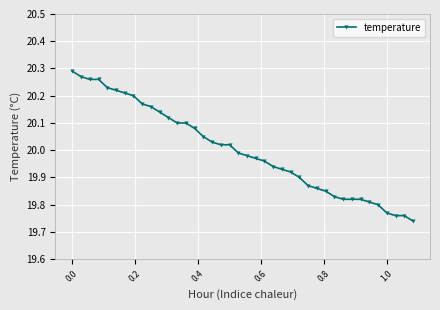

What is the difference between the maximum and second lowest values?

0.5